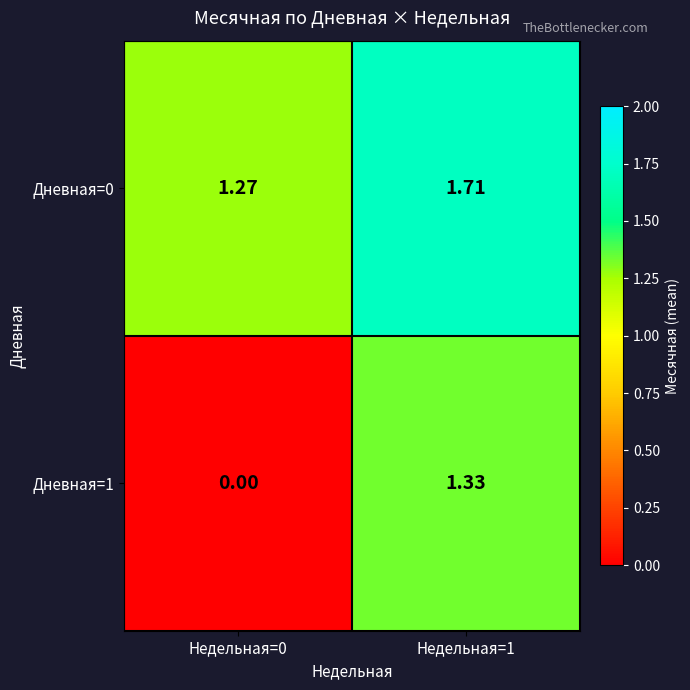

What is the total value across all series at Недельная=1?

3.0